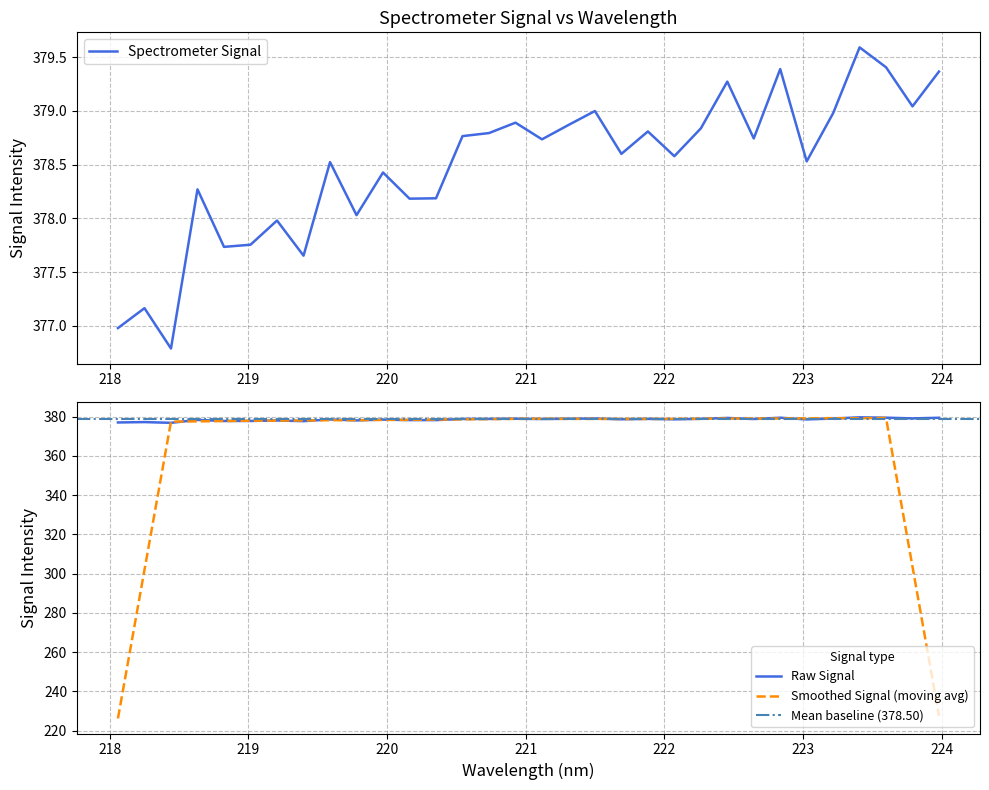

How many data points are less than 378?

7